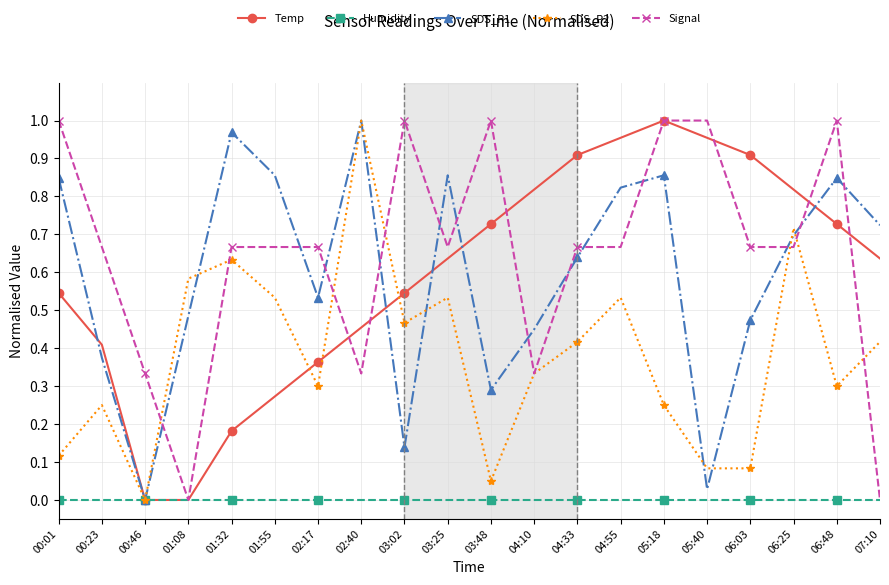

At which label does Temp reach its peak?

05:18